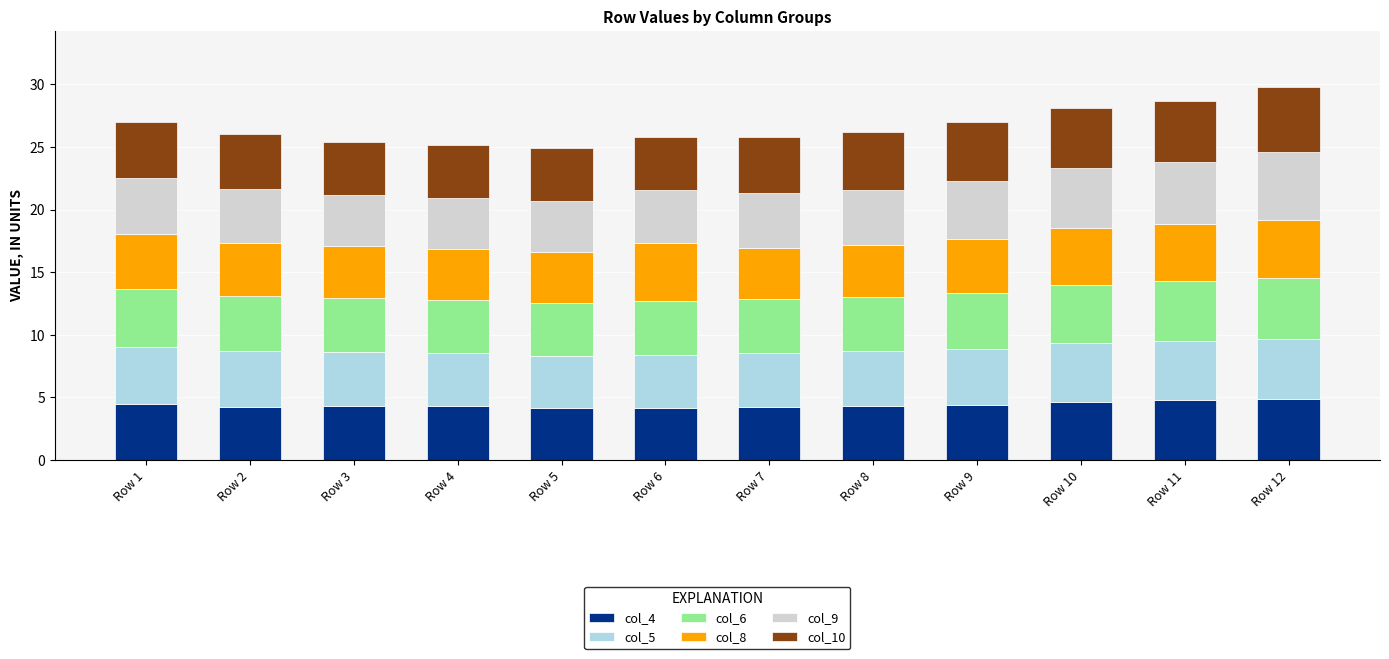

Is it true that col_4 equals 6.4 at Row 6?

False